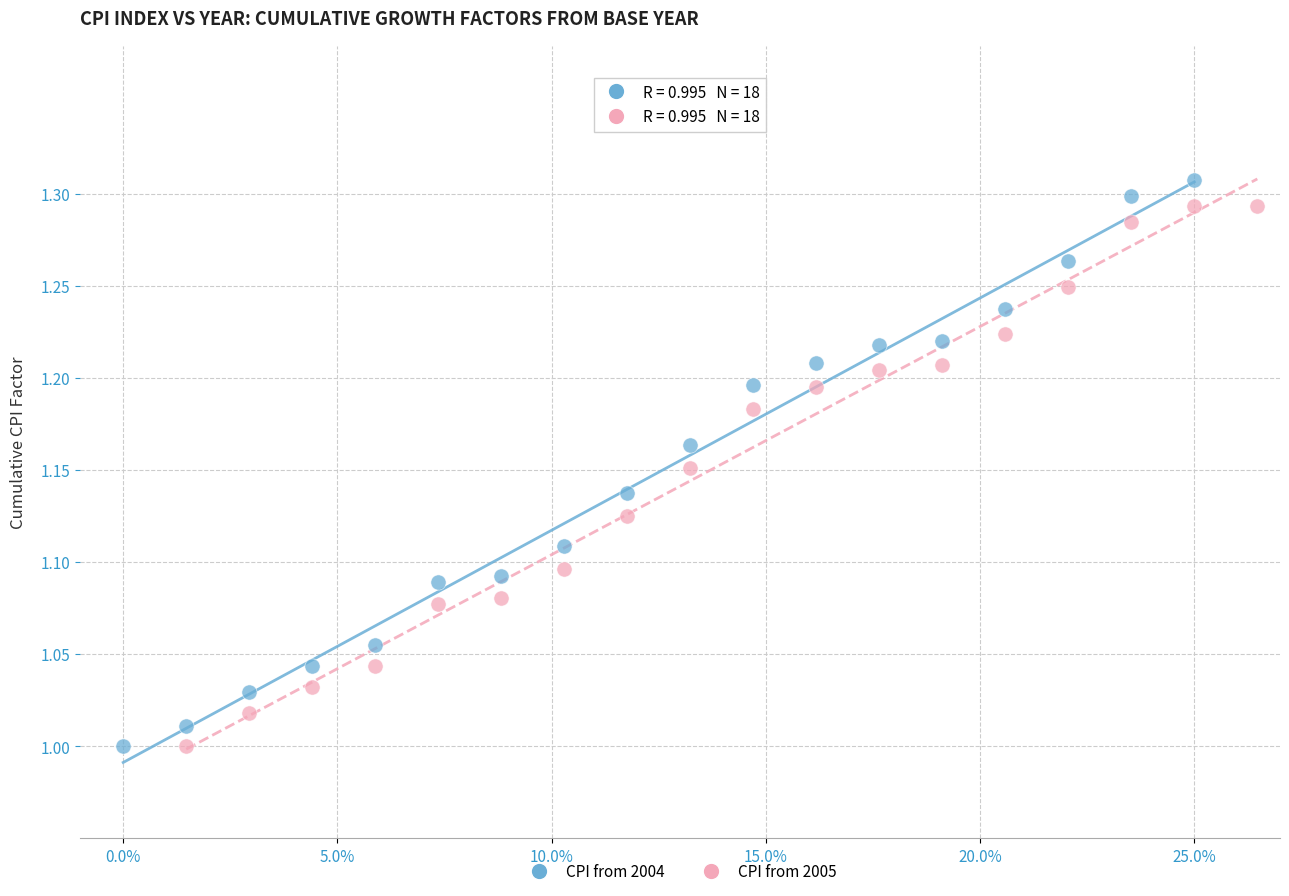

Which series has the widest spread of Y values?

CPI from 2004